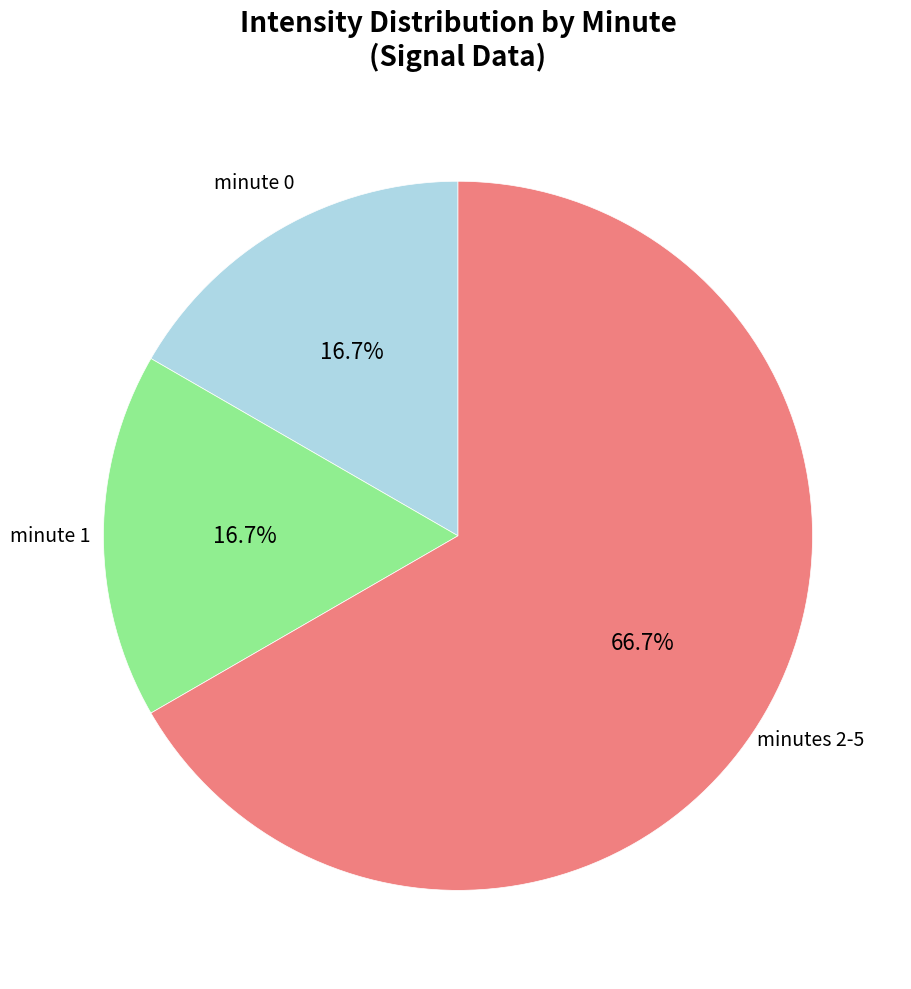

How many slices are in this pie chart?

3